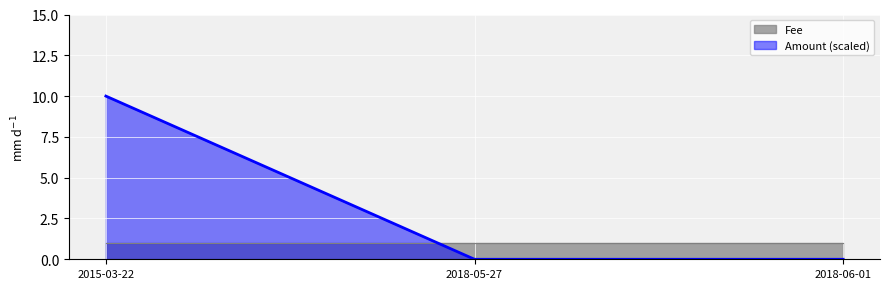

At which label does Amount (scaled) reach its peak?

2015-03-22